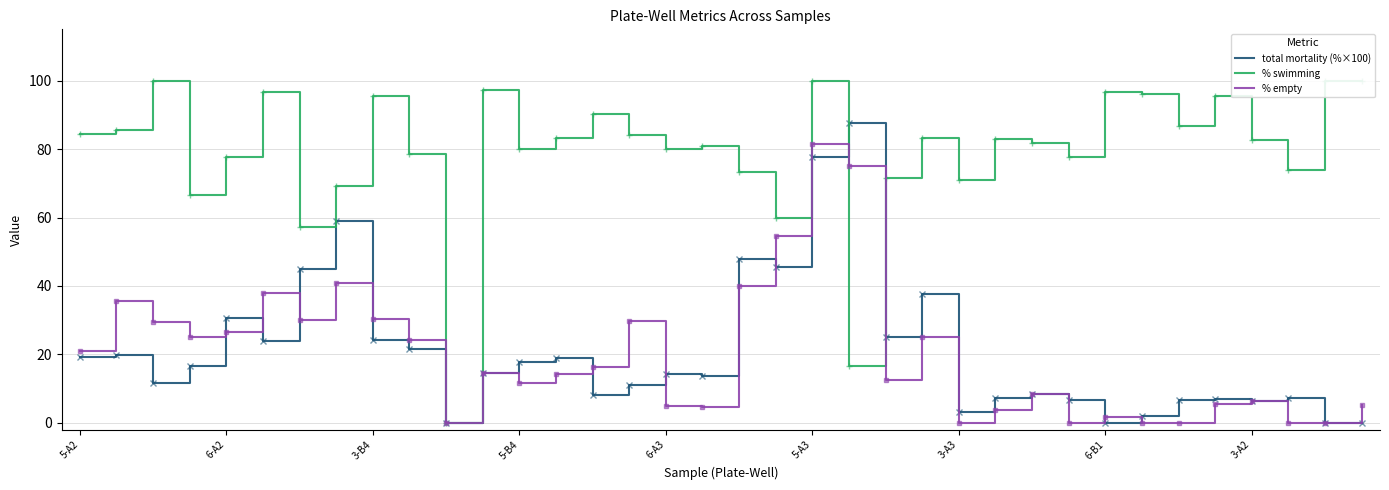

What is the value of the % empty point at the 15th from the left?

16.2